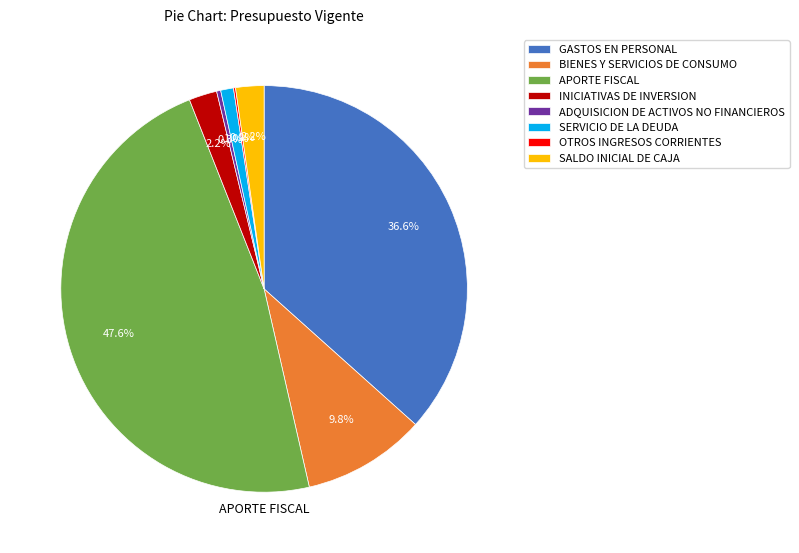

What is the ratio of the value at INICIATIVAS DE INVERSION to the value at SERVICIO DE LA DEUDA?

2.2